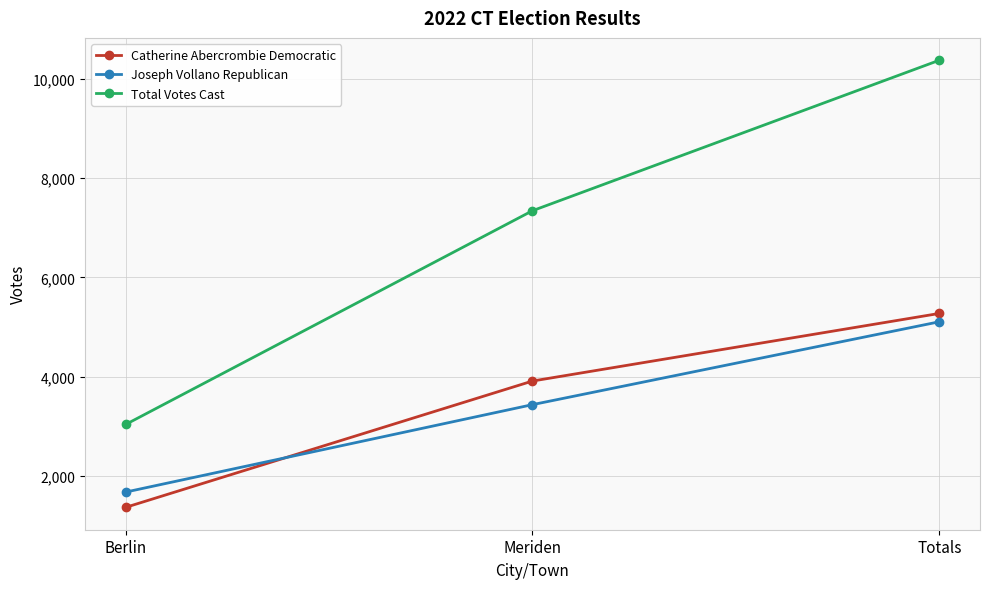

How many lines are shown in the chart?

3